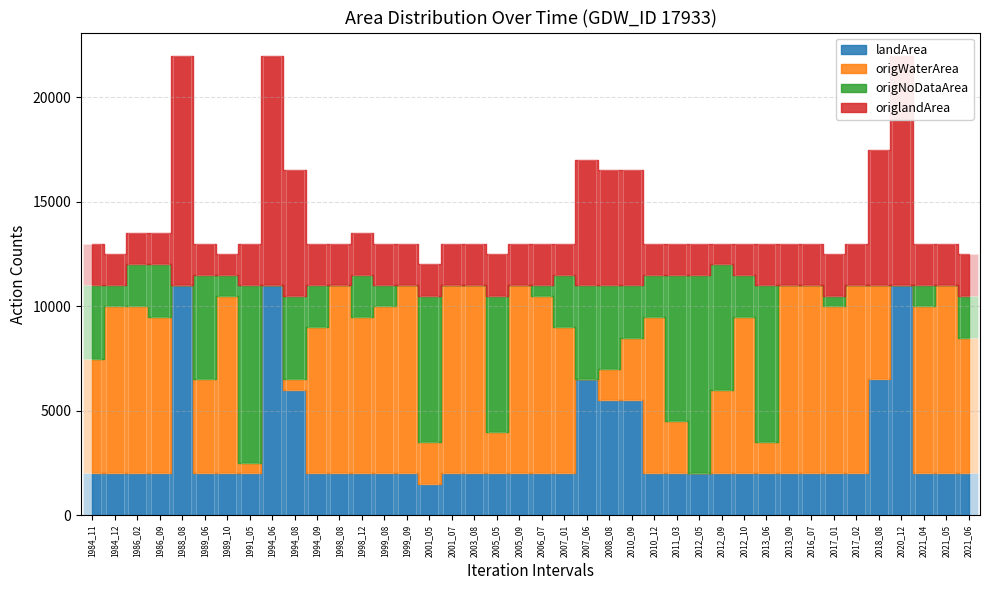

What is the value of the origWaterArea bar at the 24th from the left?

1500